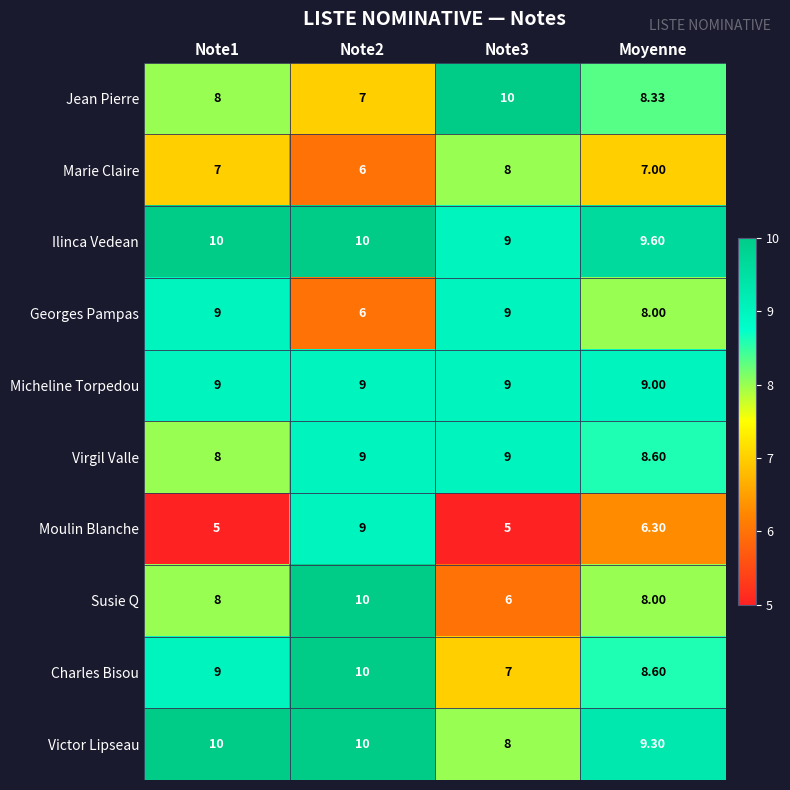

Which series has the largest total across all categories?

Ilinca Vedean